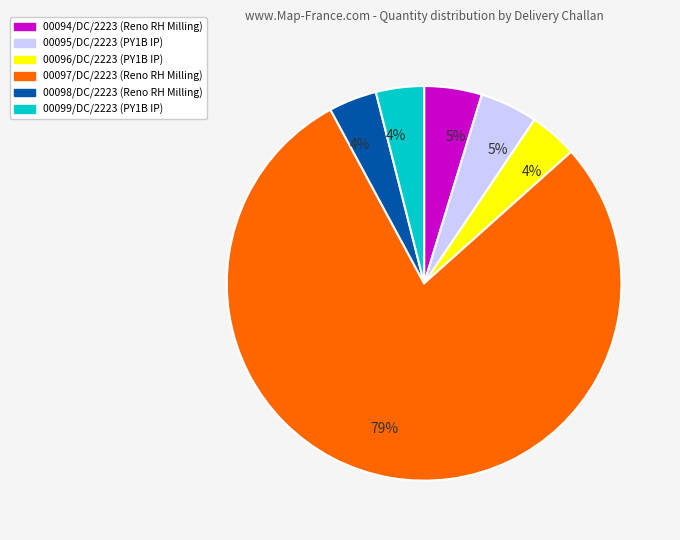

To the nearest percent, what is the average slice percentage?

17%